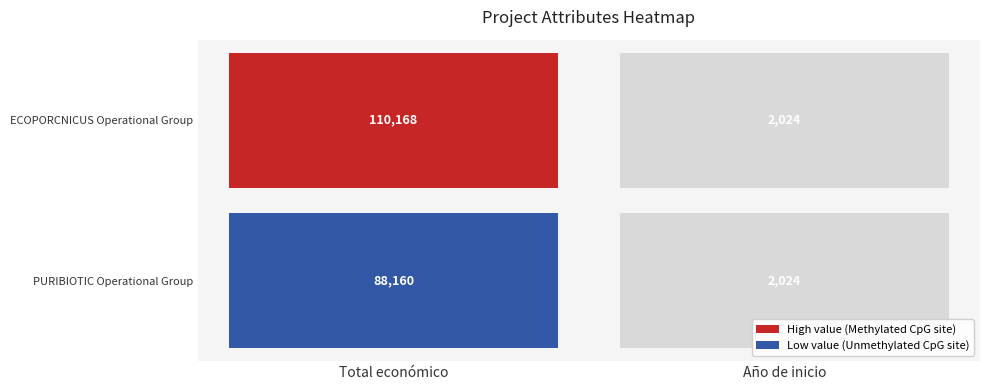

Rank the series by their maximum value, from highest to lowest.

ECOPORCNICUS Operational Group, PURIBIOTIC Operational Group